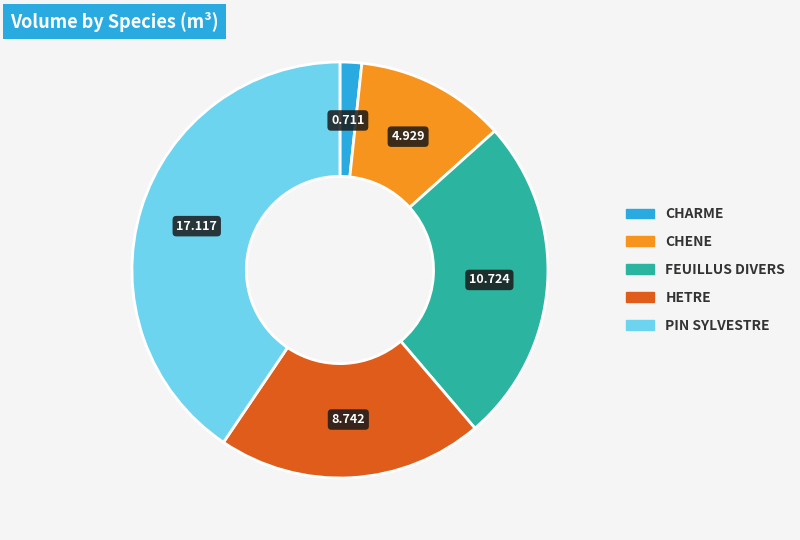

Combined, do FEUILLUS DIVERS and CHENE account for over 50%?

No